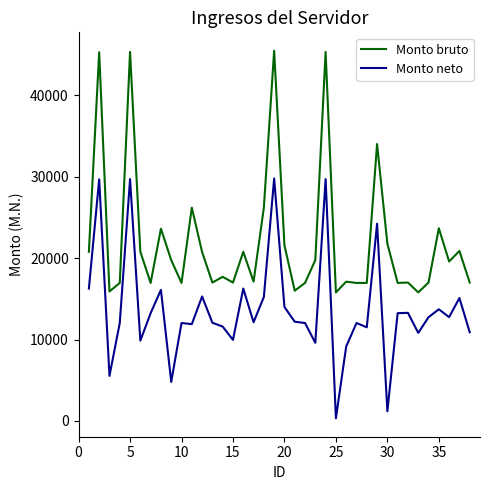

At how many categories does at least one series exceed 1098?

38